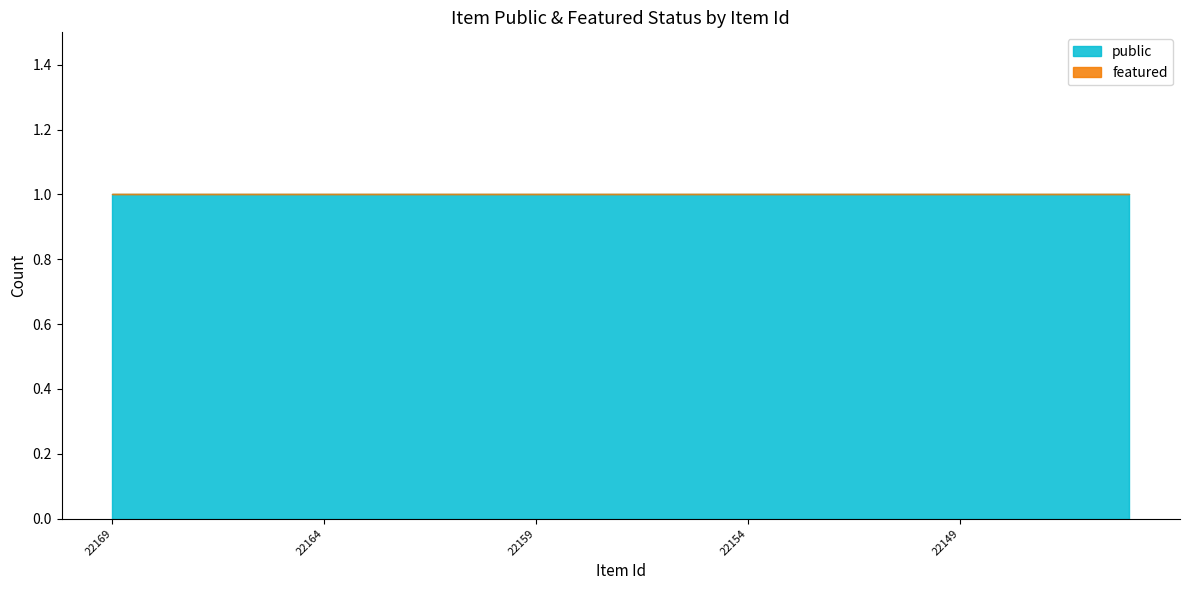

How many lines are shown in the chart?

2